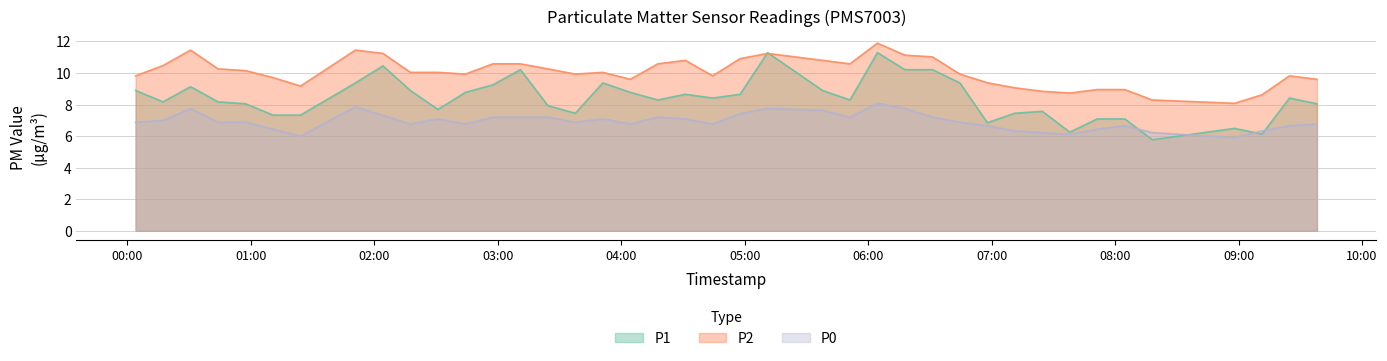

At which category does P0 reach its first local peak?

2023-06-01T00:30:48